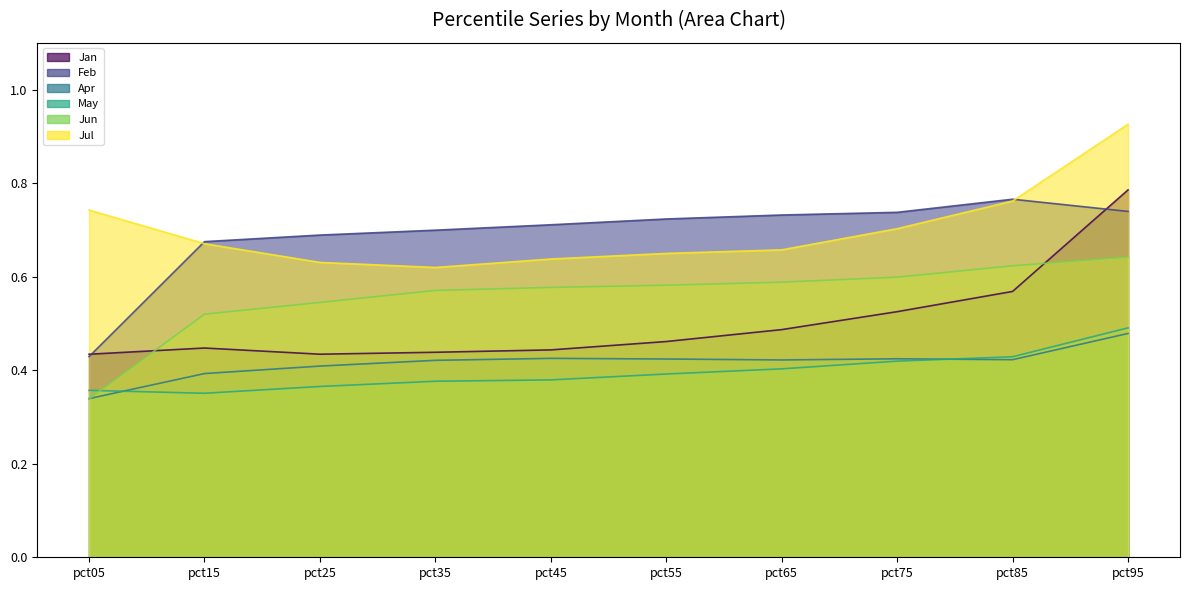

True or false: Feb has a value of 0.7 at pct65.

True